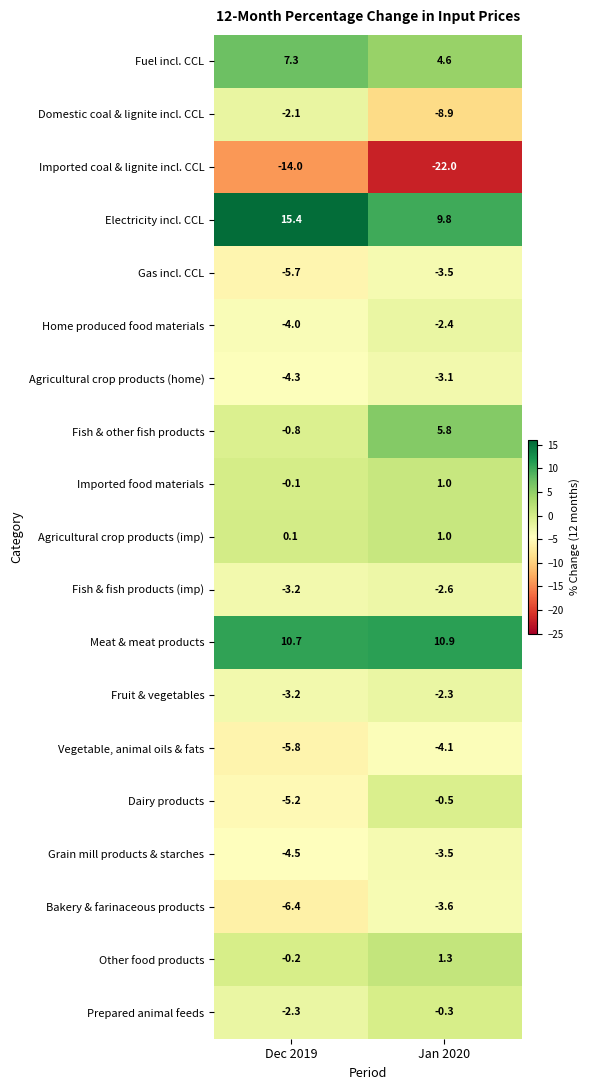

What is the average value of the Gas incl. CCL series?

-4.6